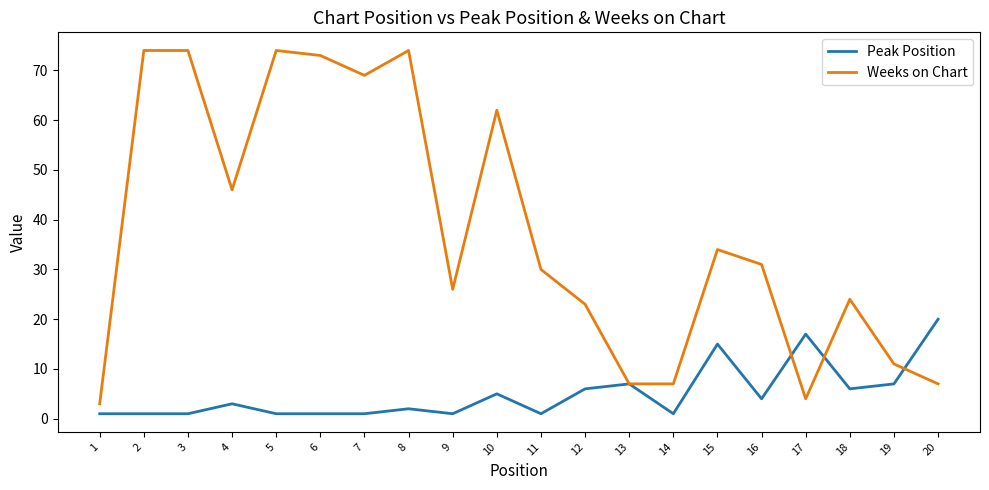

Which series has the largest total across all categories?

Weeks on Chart